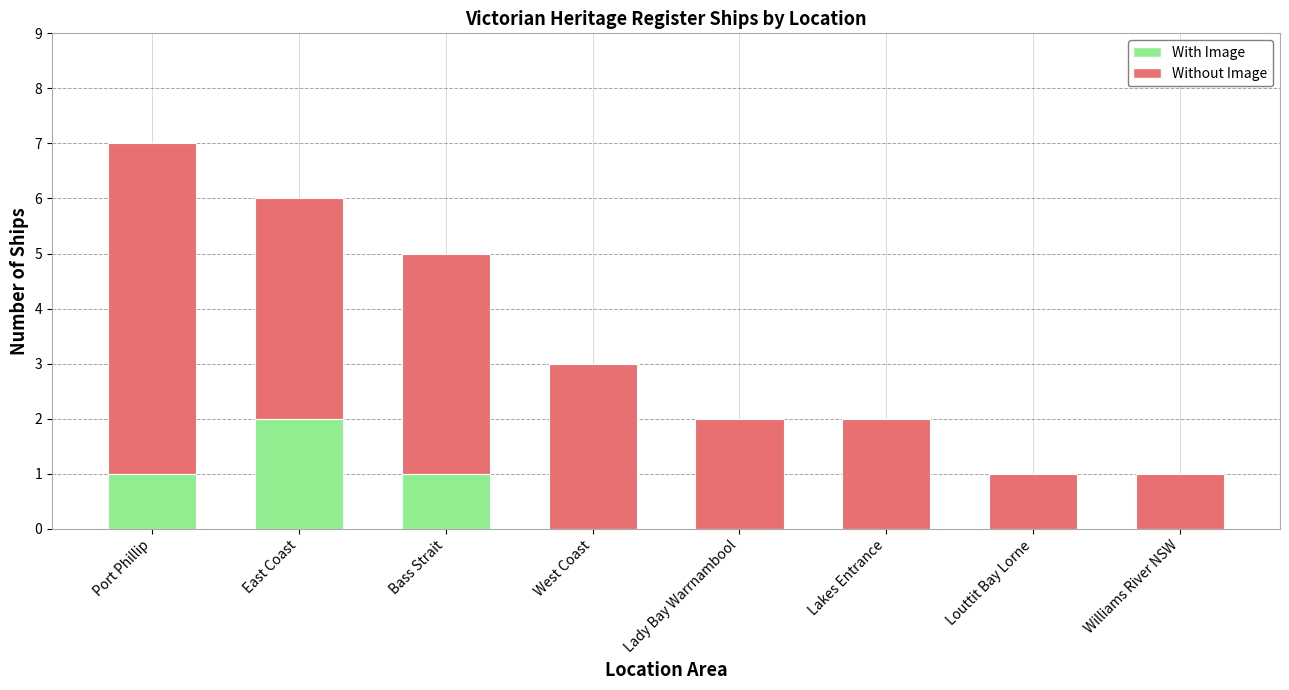

How many data points does each series have?

8